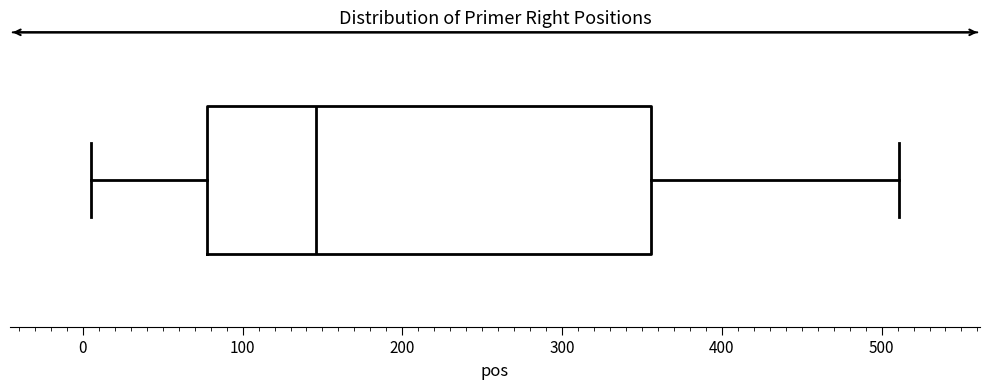

Where does the median line of the box sit on the x-axis? The values are not printed on the chart, so give them approximately, as read against the axis.

150